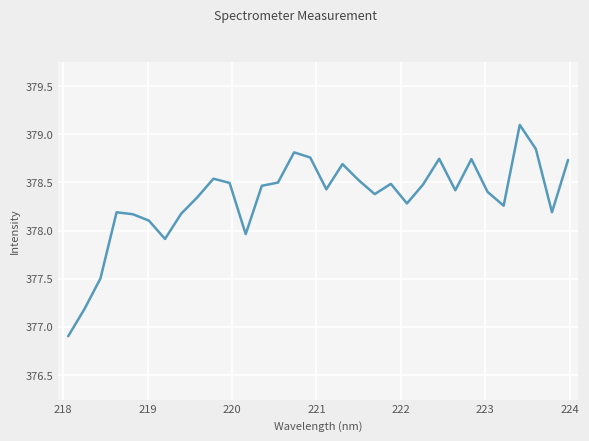

What is the minimum value shown in the chart?

376.9